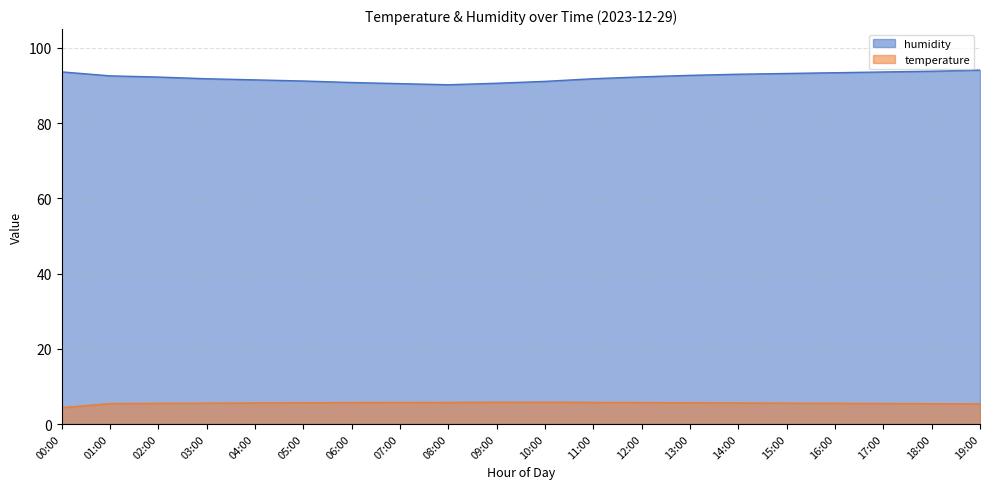

Which label corresponds to the smallest value in the chart?

00:00